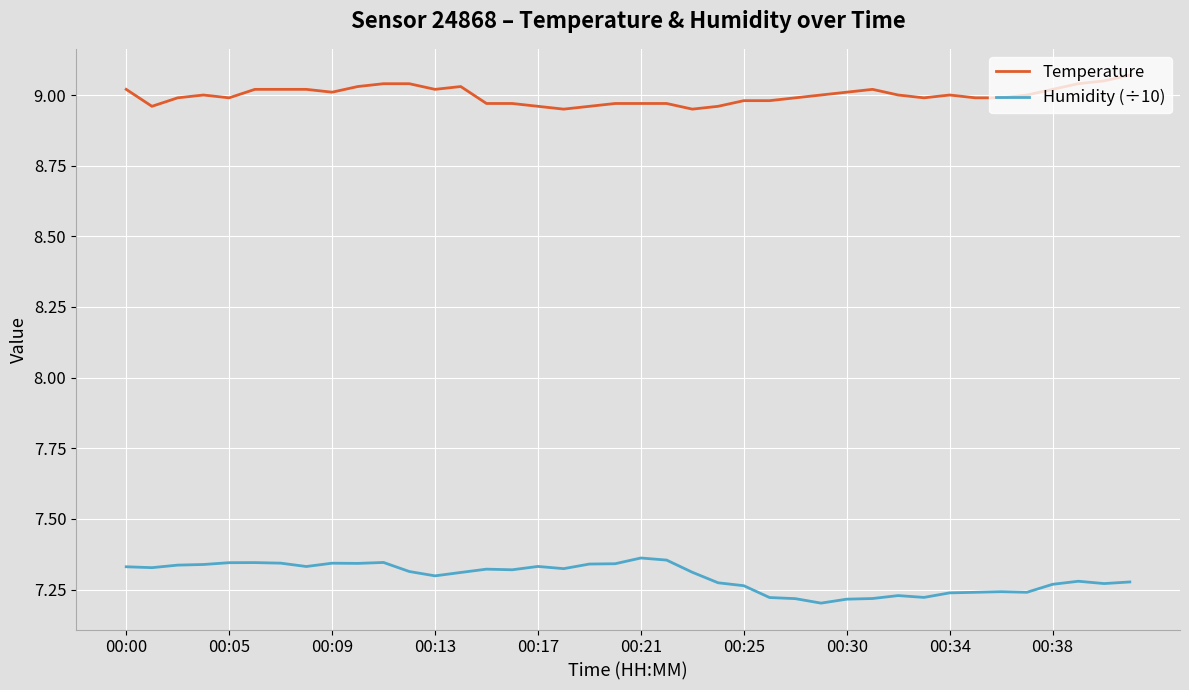

Which series has the largest total across all categories?

Temperature